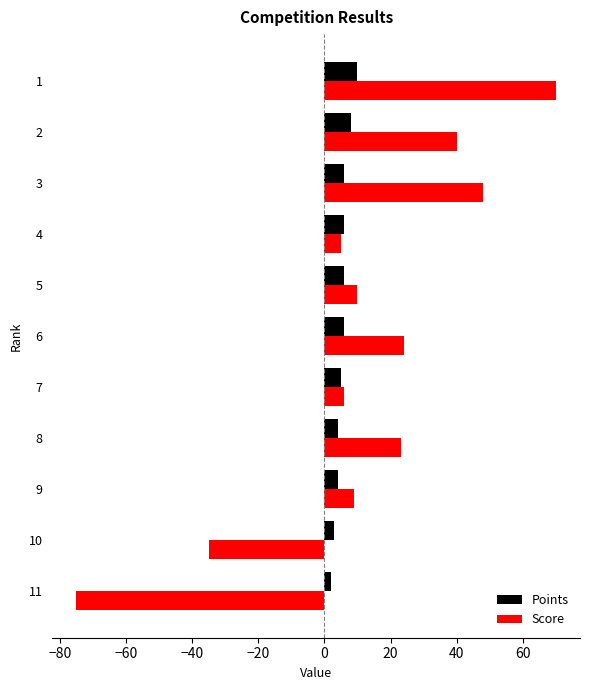

How many data points in Score are less than 10?

5